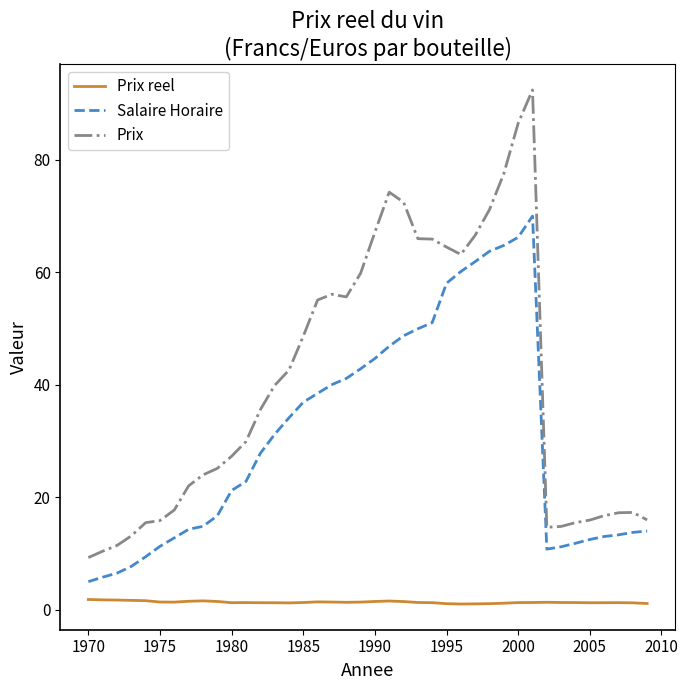

List the series in order of their overall mean, lowest first.

Prix reel, Salaire Horaire, Prix